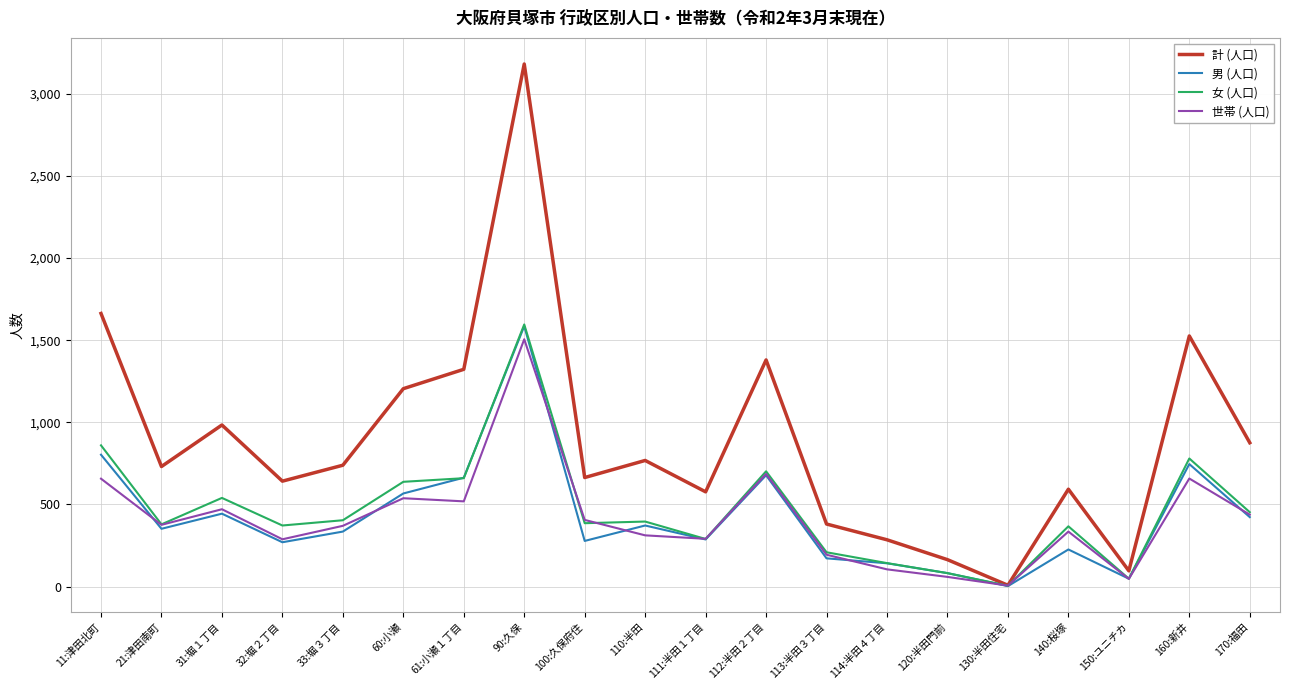

Between 90:久保 and 130:半田住宅, which series saw the biggest shift?

計 (人口)